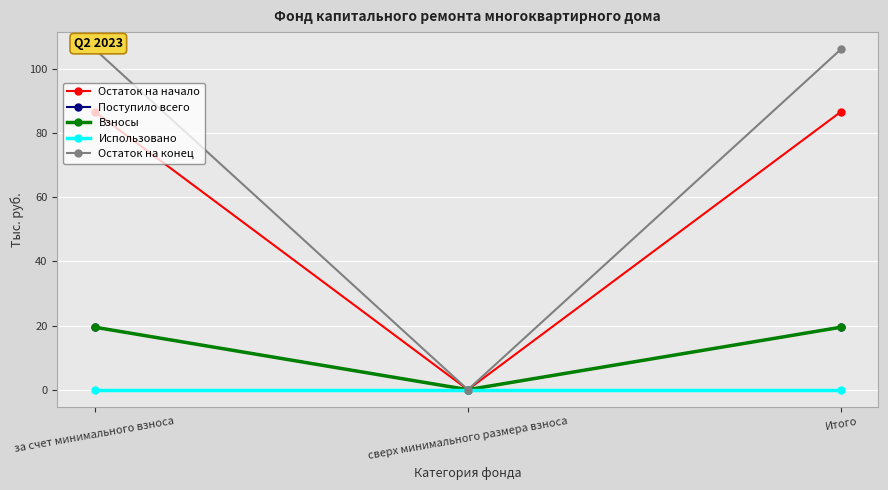

How many values in the Остаток на конец series exceed 106?

2